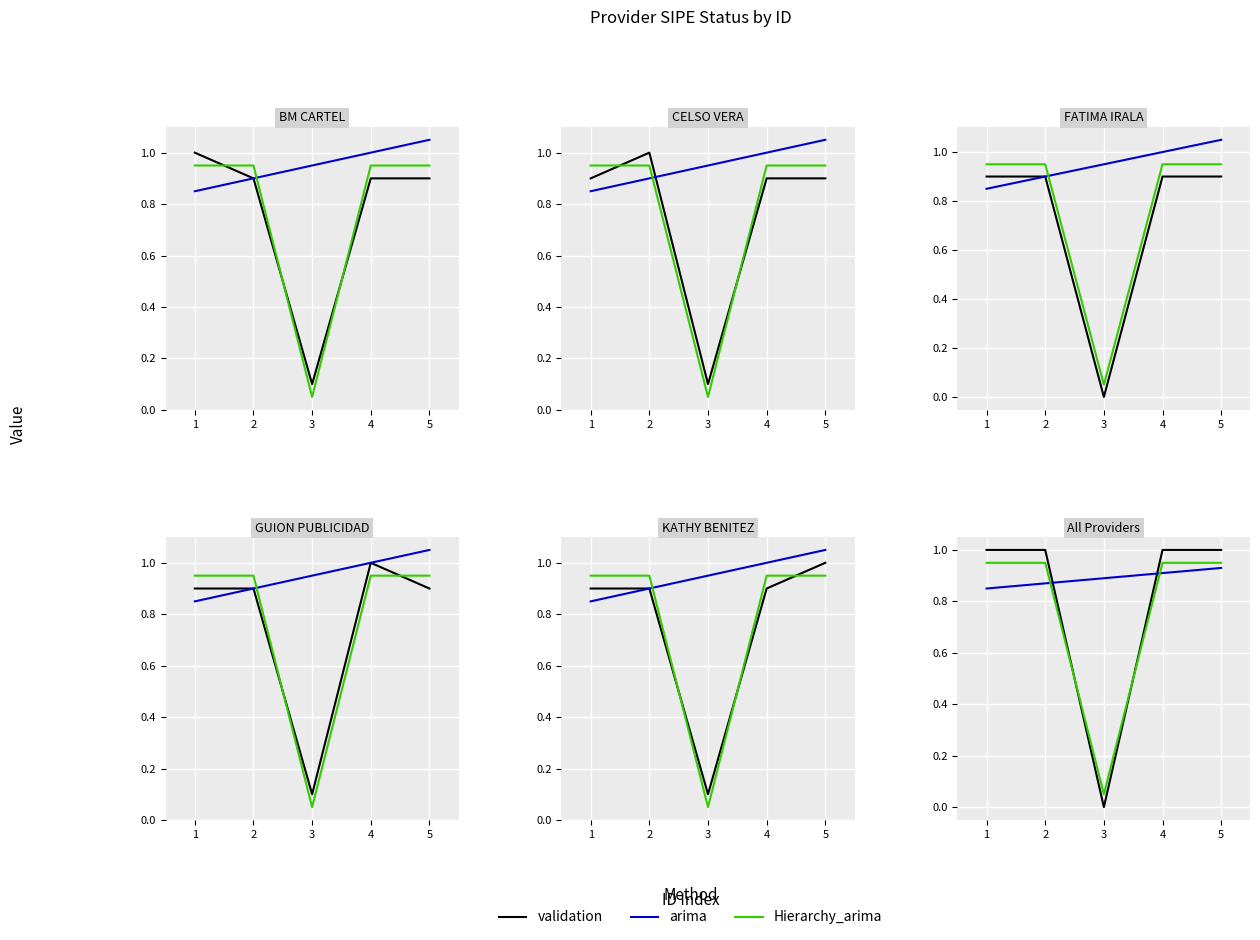

Which category has the lowest value across all series?

3